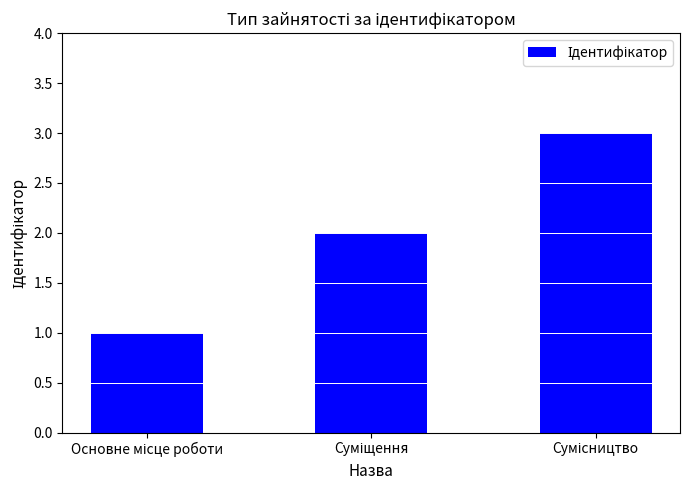

What is the greatest value displayed?

3